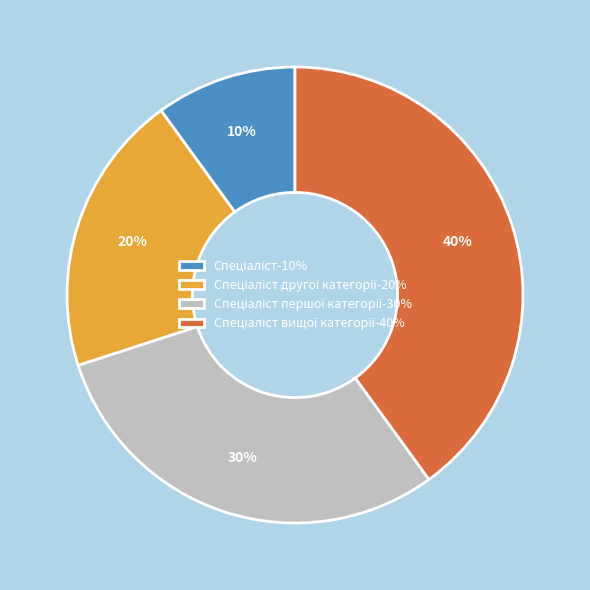

To the nearest percent, what is the difference between the largest and smallest slice percentages?

30%